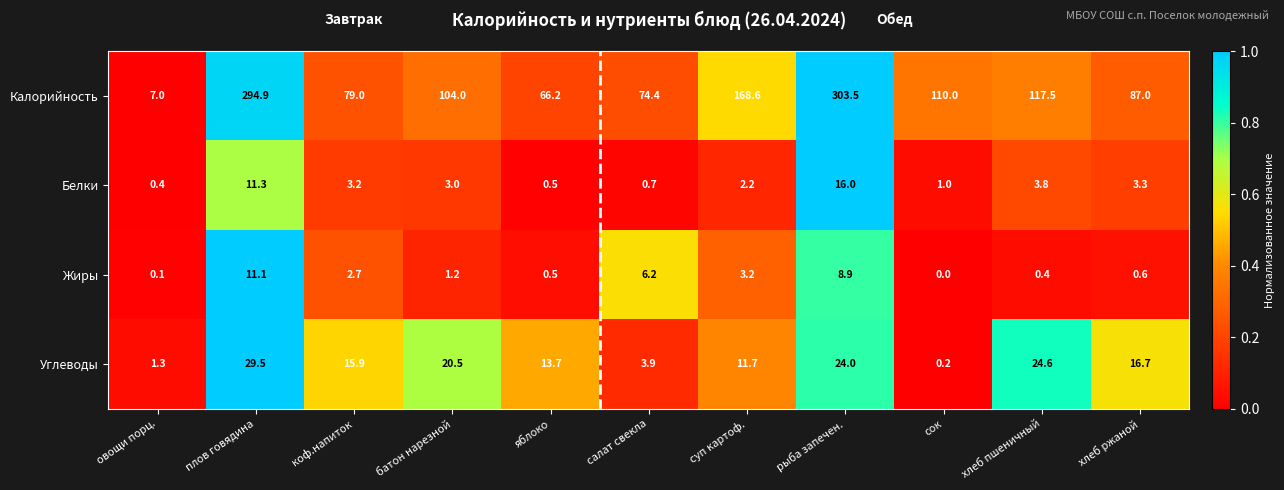

At which category does the chart reach its minimum across all series?

сок